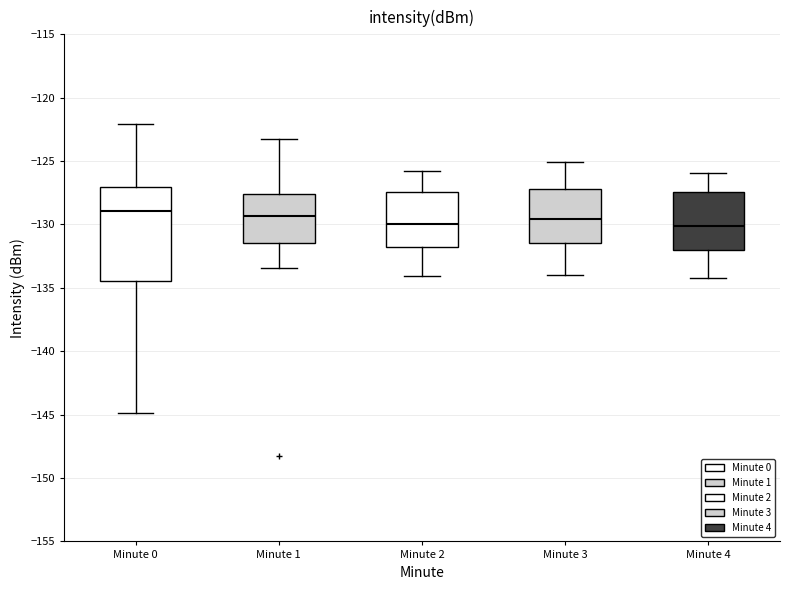

Where is the lower edge of the box for Minute 4 on the y-axis? The values are not printed on the chart, so give them approximately, as read against the axis.

-132.0